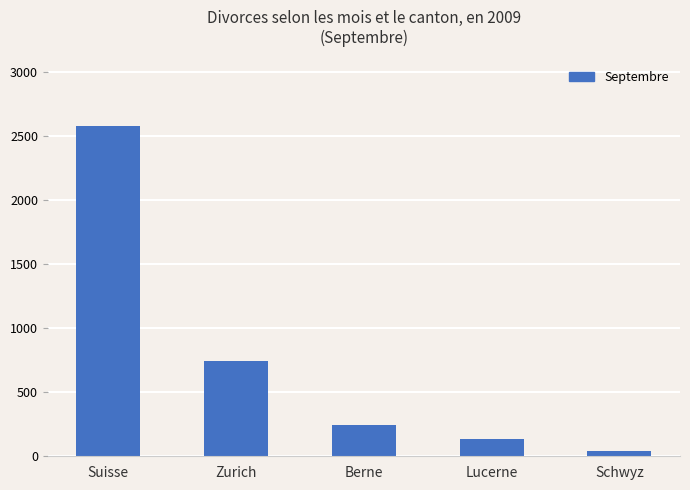

Reading left to right, what are all the values shown in this chart?

Suisse=2581	Zurich=746	Berne=247	Lucerne=132	Schwyz=41